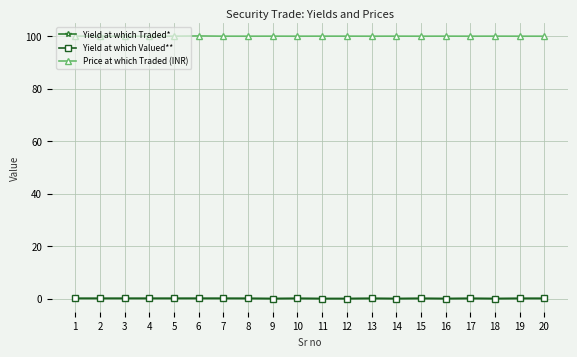

The value of Yield at which Valued** at 9 is 0.0. True or false?

True